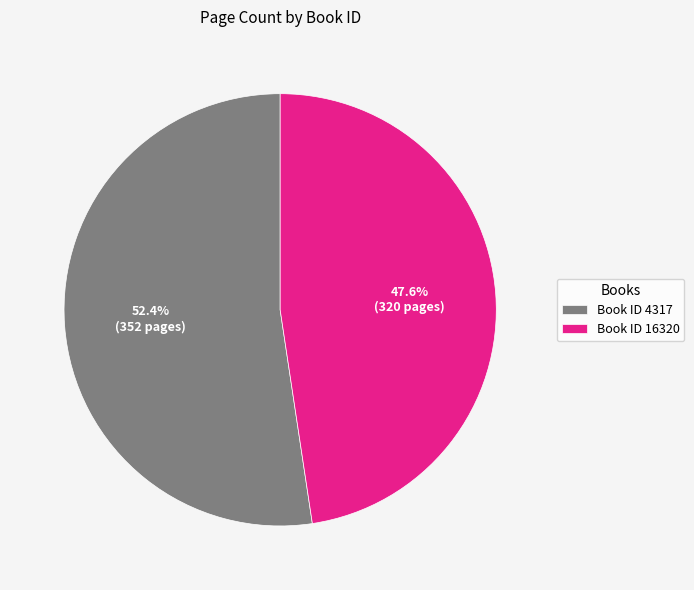

Which has a higher value, Book ID 4317 or Book ID 16320?

Book ID 4317